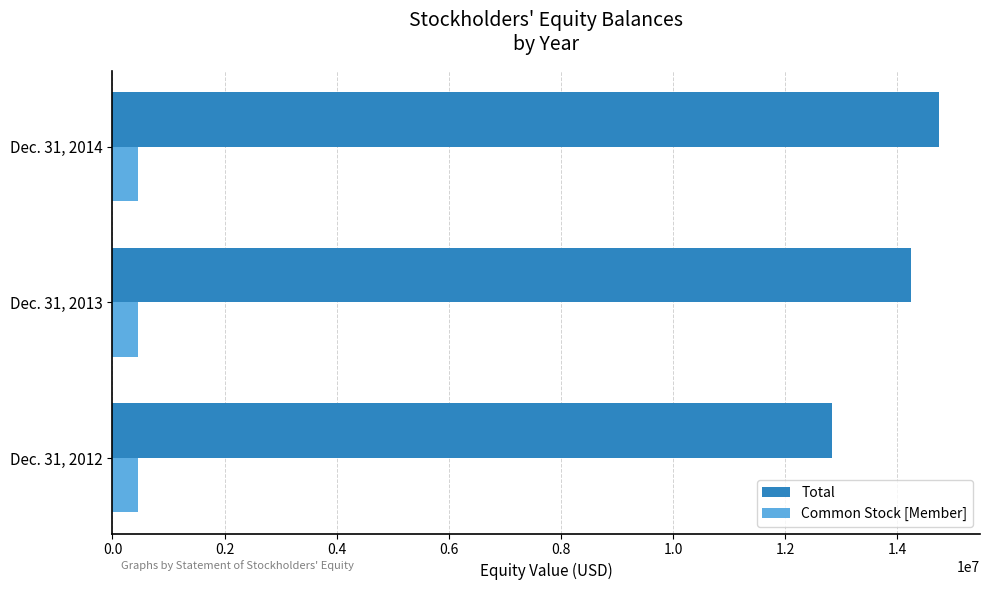

Between Dec. 31, 2012 and Dec. 31, 2014, which series saw the biggest shift?

Total